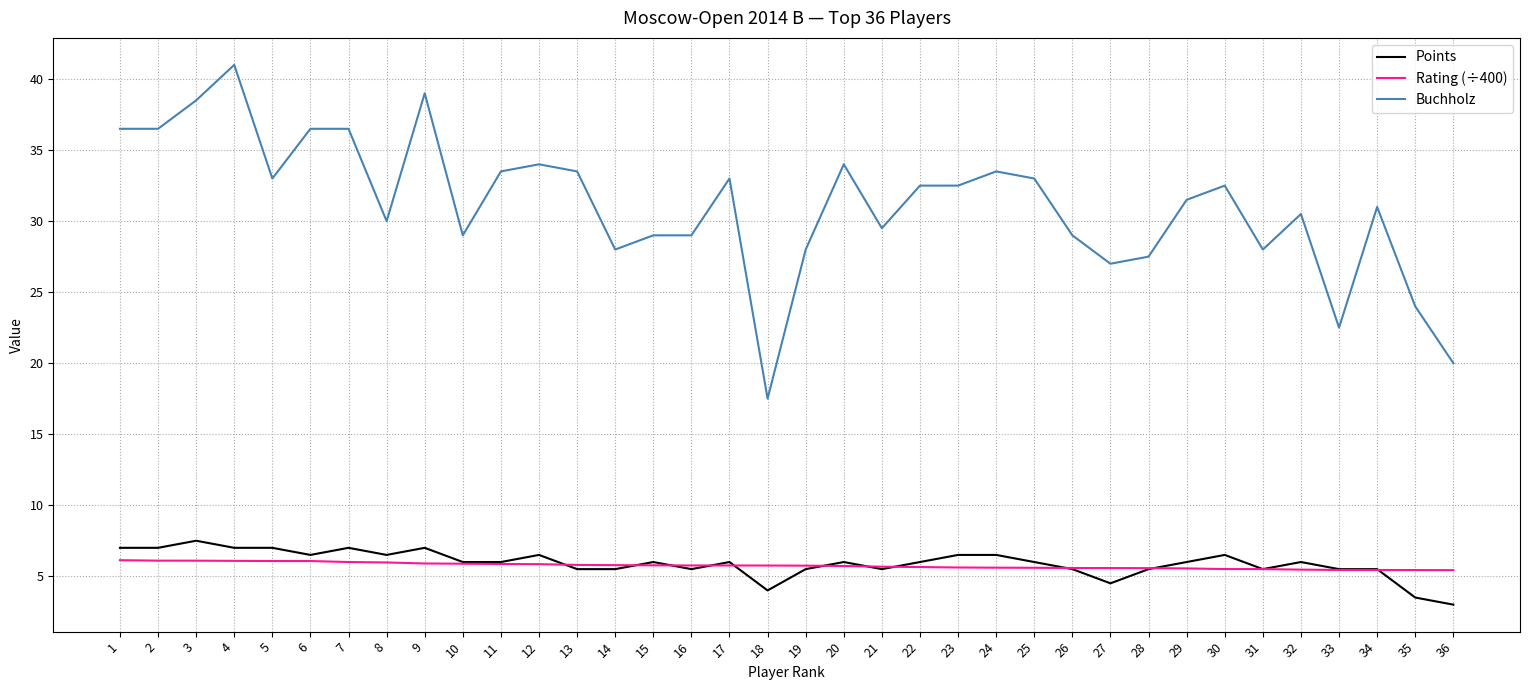

True or false: Points has more than 1 interior local peaks.

True